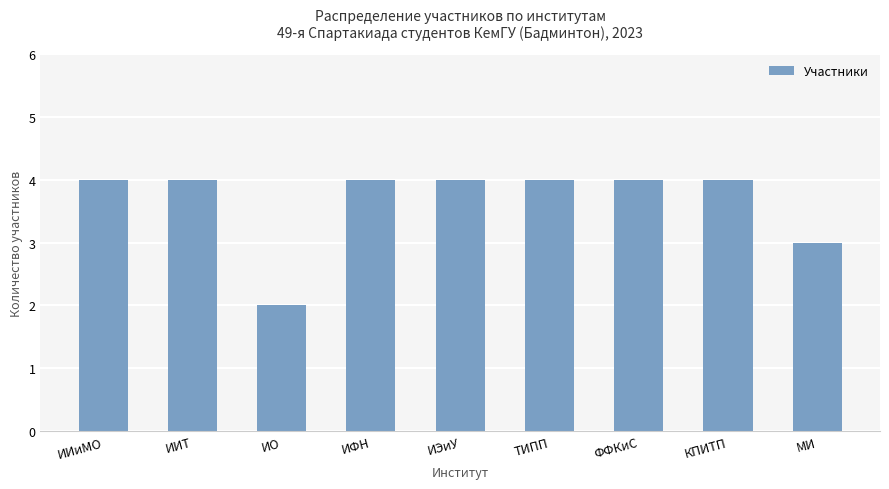

Reading right to left, transcribe all the data shown in this chart.

3	4	4	4	4	4	2	4	4